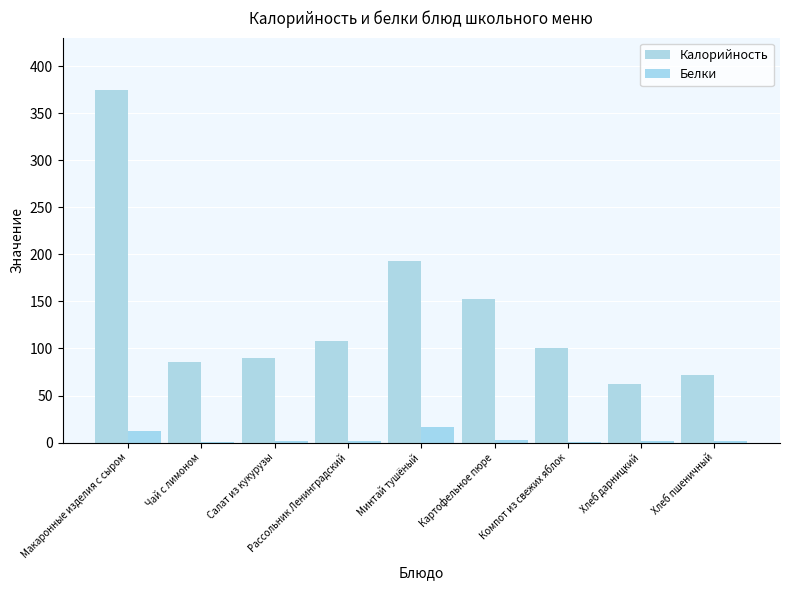

Does the chart contain stacked bars?

No